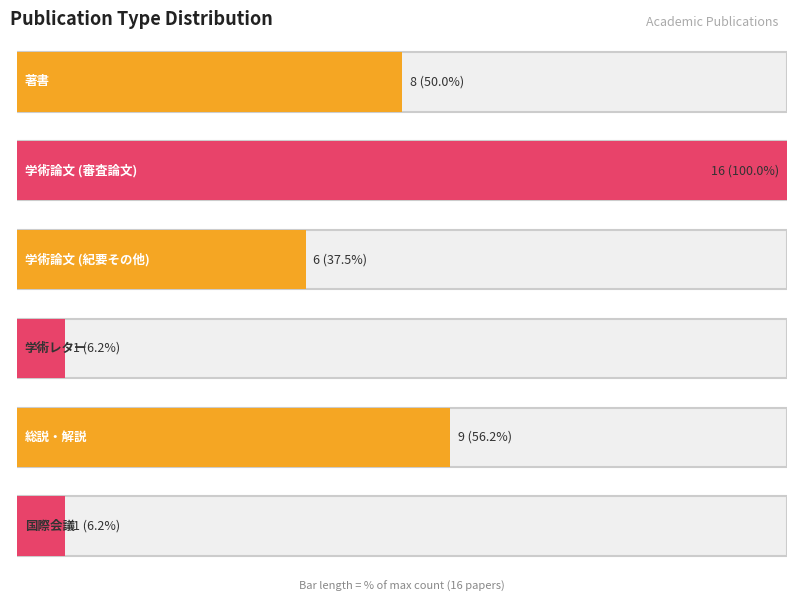

How many values are below 8?

3